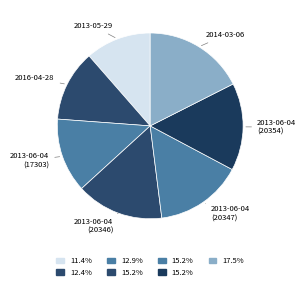

Do 2013-06-04 (17303) and 2013-06-04 (20347) together represent more than half of the pie?

No